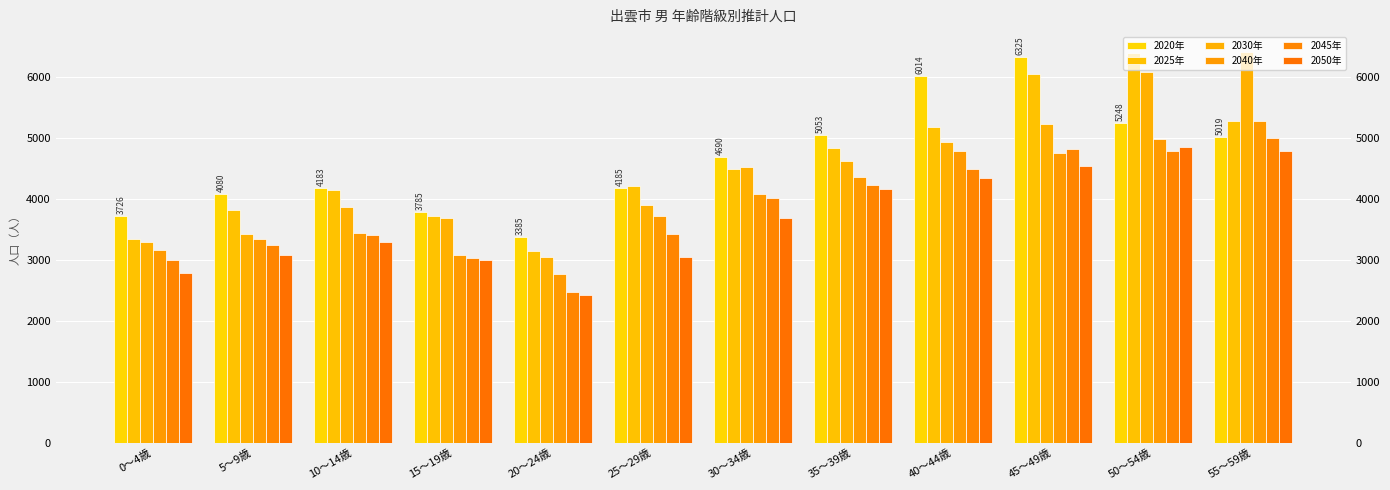

What is the average value of the 2025年 series?

4553